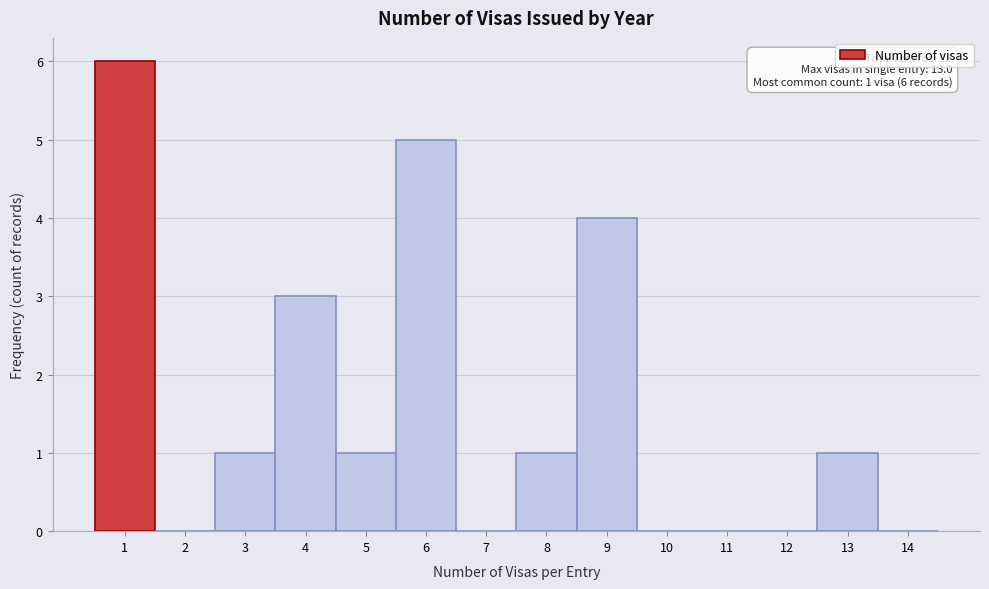

Which range on the x-axis has the tallest bar?

0.5 to 1.5